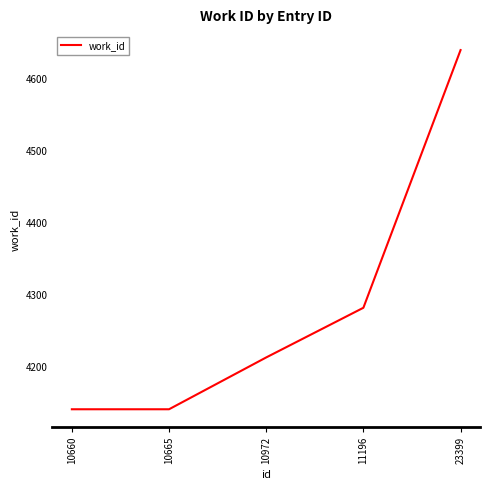

Between 10665 and 23399, which is larger?

23399